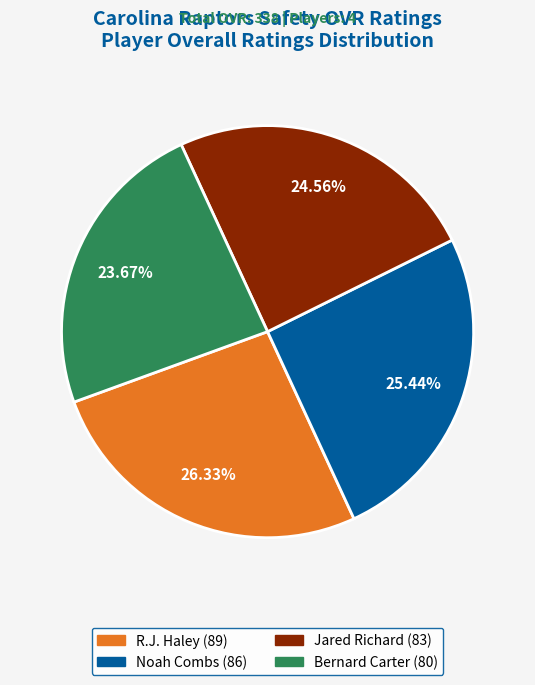

Approximately how many times larger is the value at R.J. Haley compared to Bernard Carter?

1.1